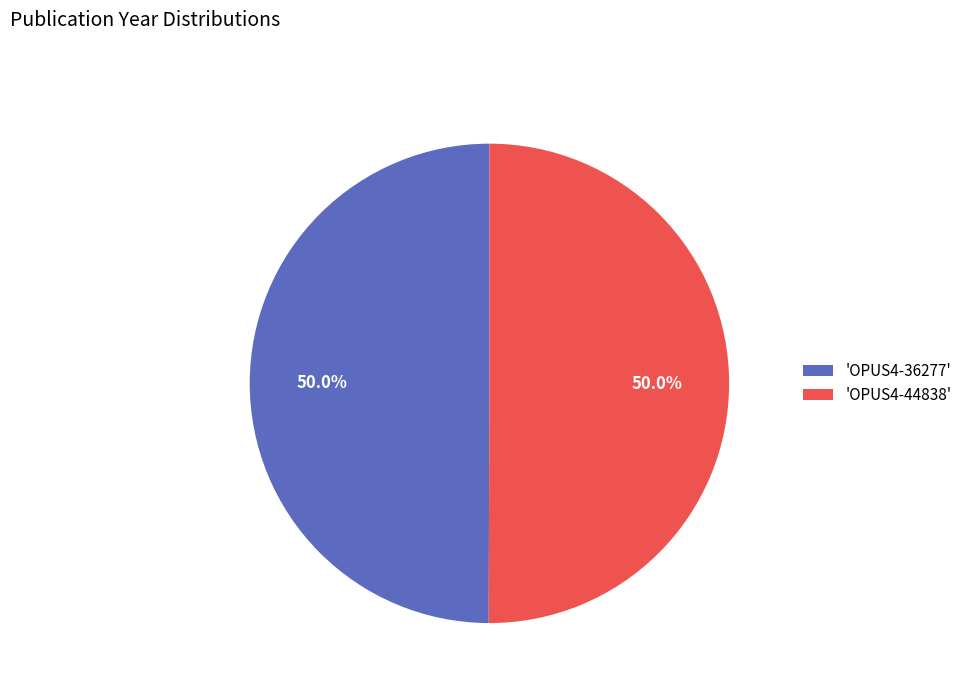

Count the number of slices in the pie.

2